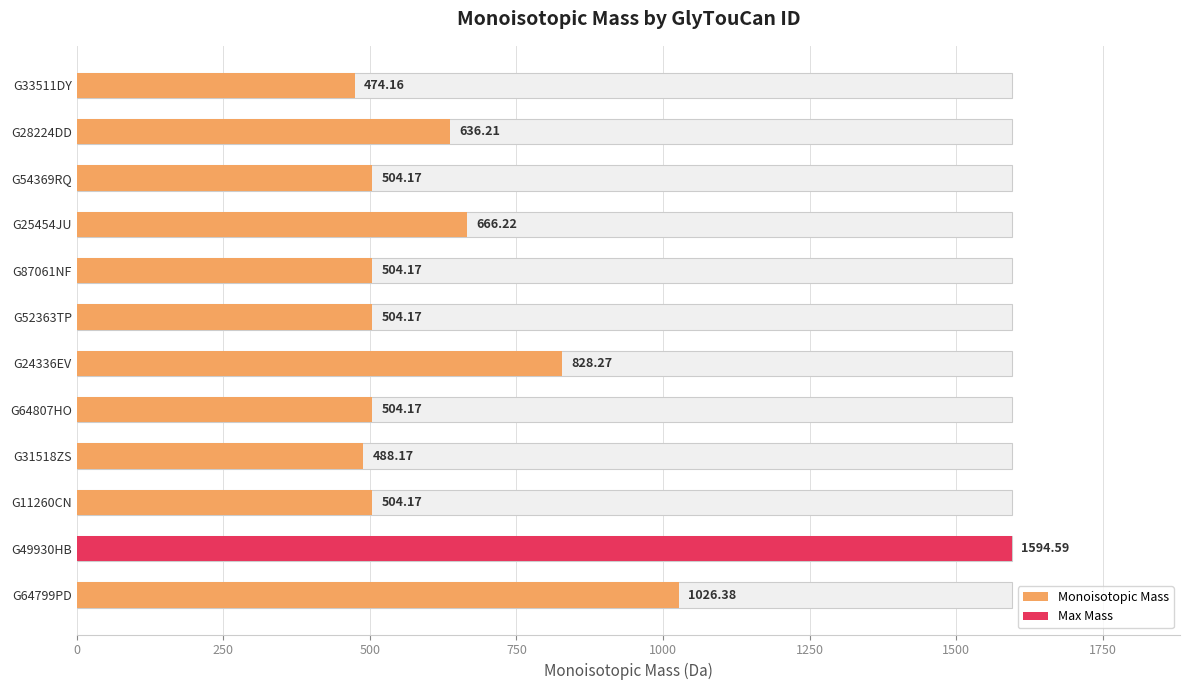

What is the smallest value displayed?

474.2